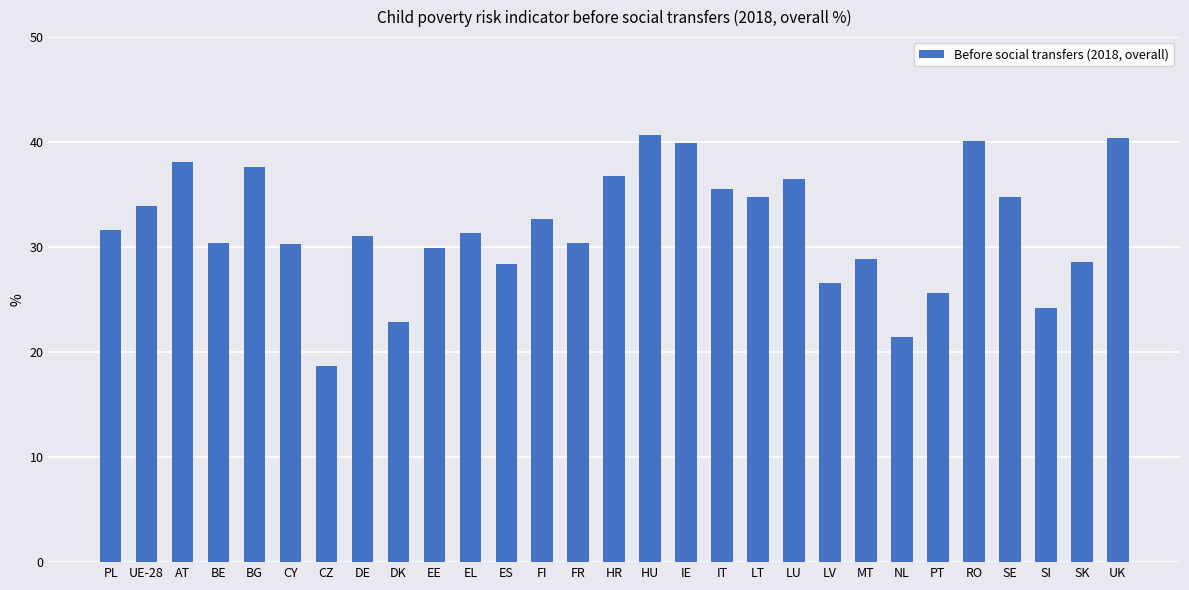

What is the difference between the second highest and minimum values?

21.7